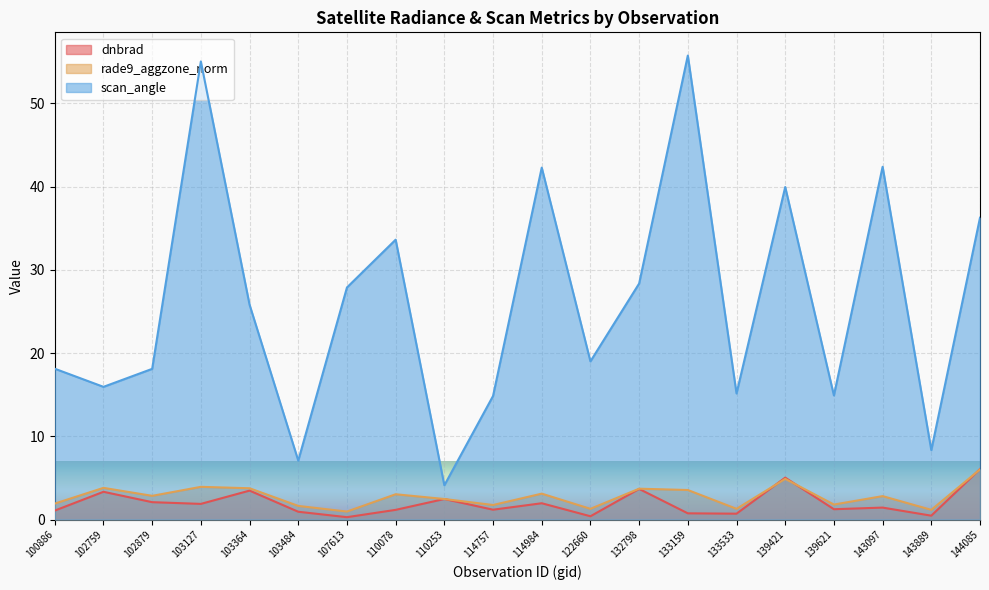

What is the difference between the maximum and minimum values in the dnbrad series?

5.8